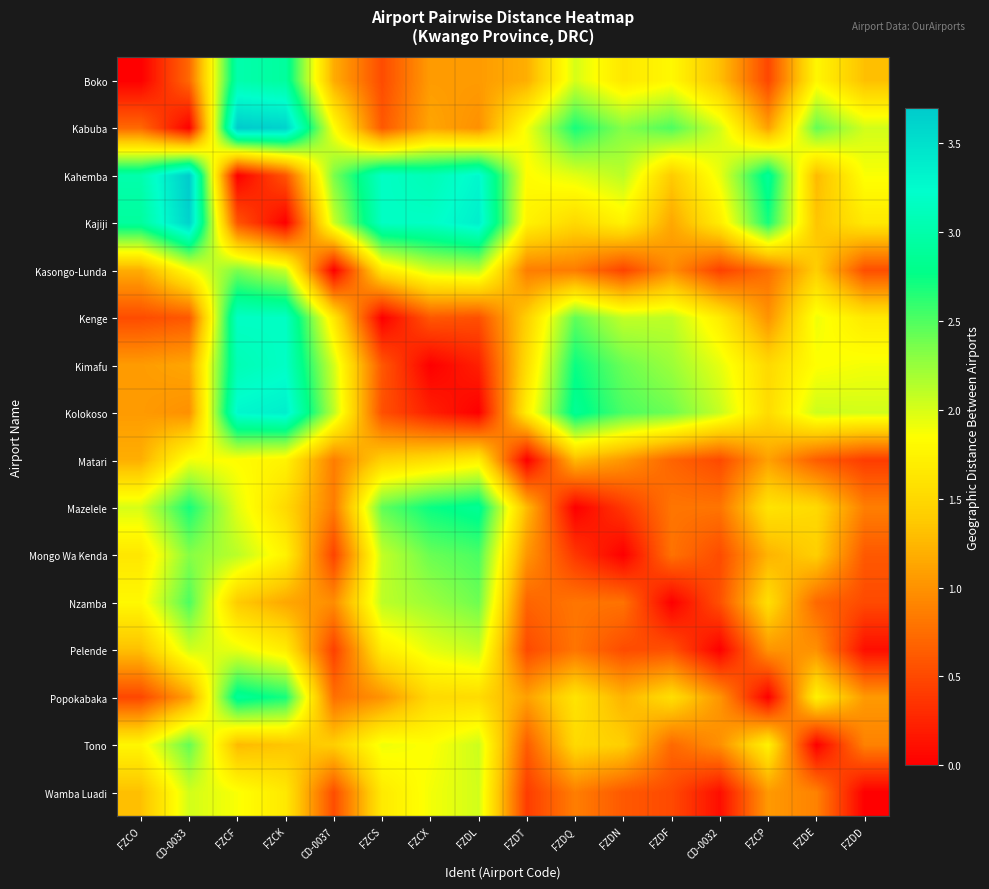

At which category is the sum across all series the highest?

FZCF